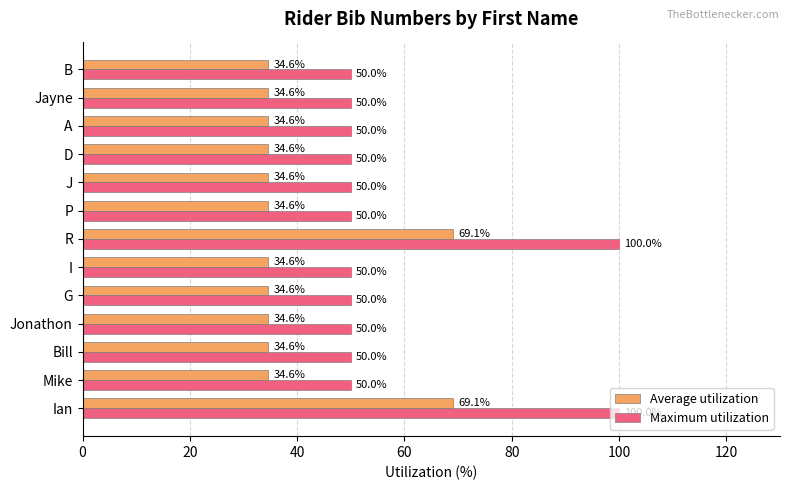

The value of Average utilization at D is 52.8. True or false?

False